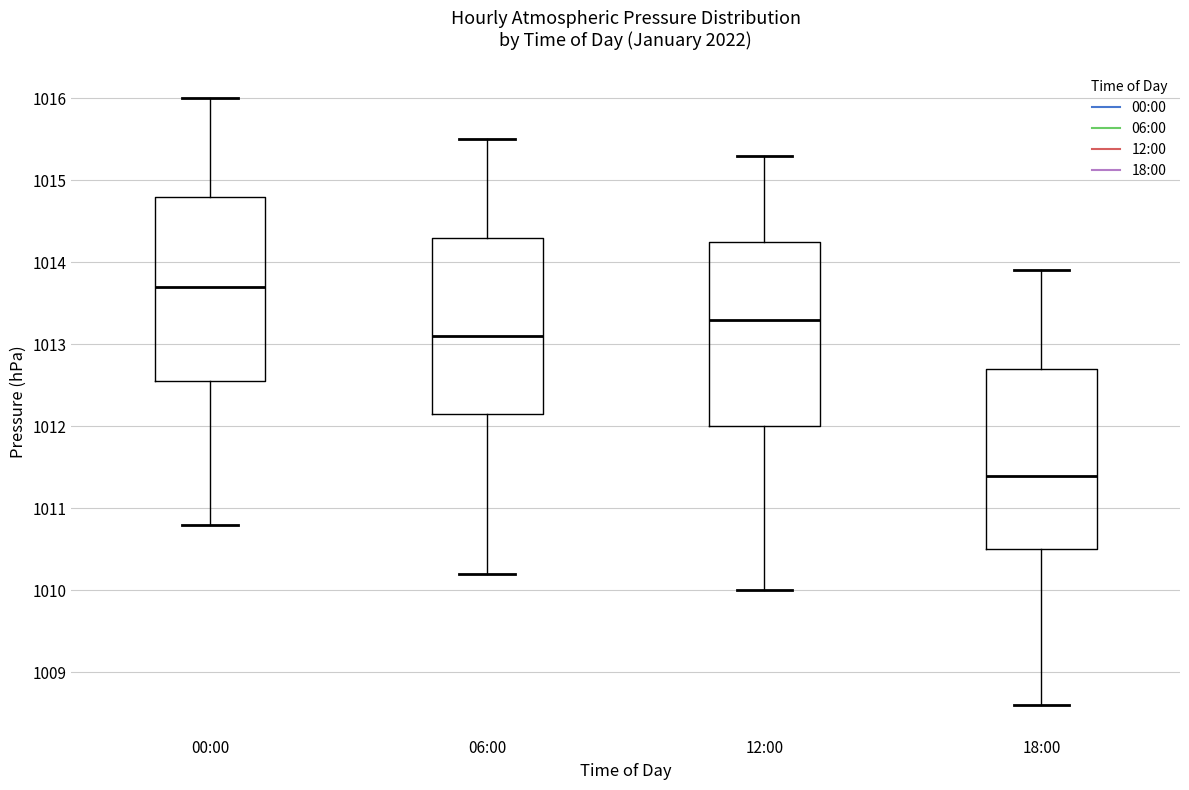

Reading left to right, transcribe this box plot: for each box, give where its median line is, the range the box spans, and where its two whiskers end, as read against the y-axis. The values are not printed on the chart, so give them approximately, as read against the axis.

00:00: median 1013.7, box 1012.6 to 1014.8, whiskers 1010.8 to 1016.0
06:00: median 1013.1, box 1012.2 to 1014.3, whiskers 1010.2 to 1015.5
12:00: median 1013.3, box 1012.0 to 1014.3, whiskers 1010.0 to 1015.3
18:00: median 1011.4, box 1010.5 to 1012.7, whiskers 1008.6 to 1013.9